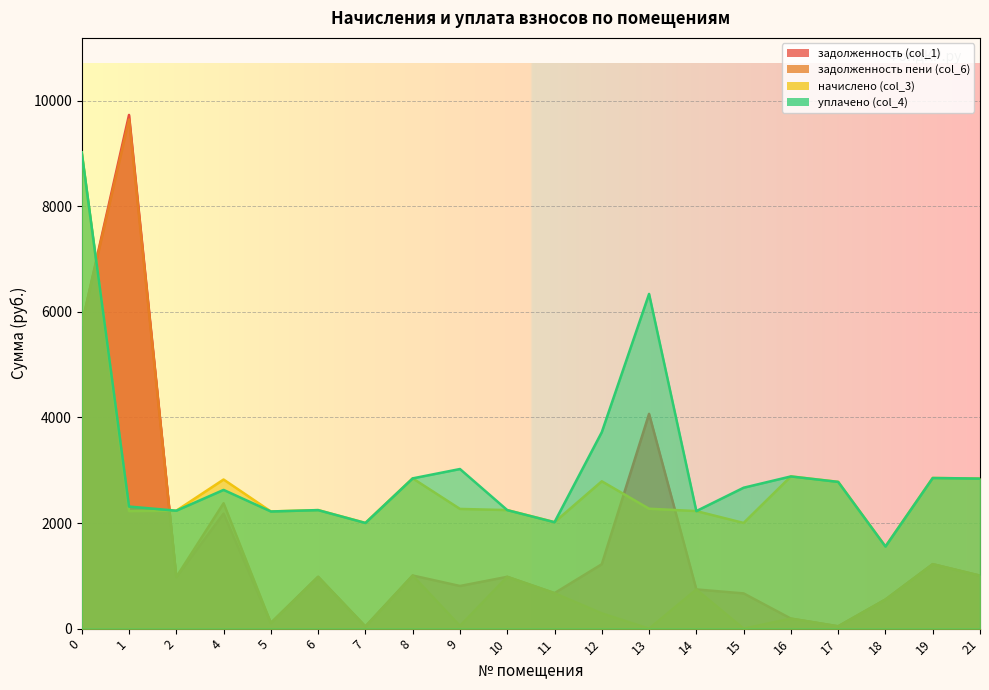

True or false: задолженность пени (col_6) and уплачено (col_4) intersect in this chart.

True